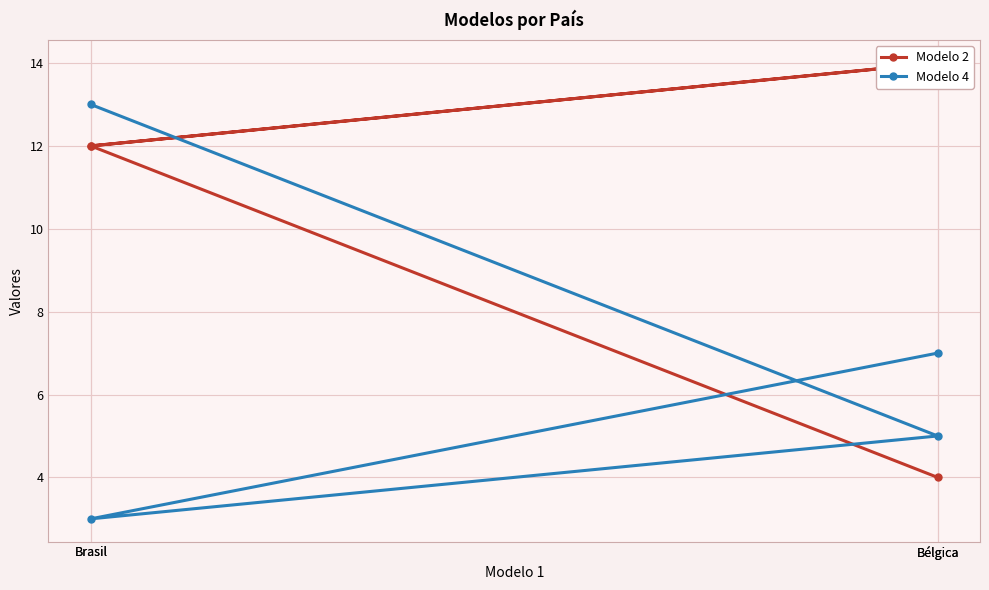

List the labels in order of Modelo 4 value, smallest first.

Brasil, Bélgica, Bélgica, Brasil